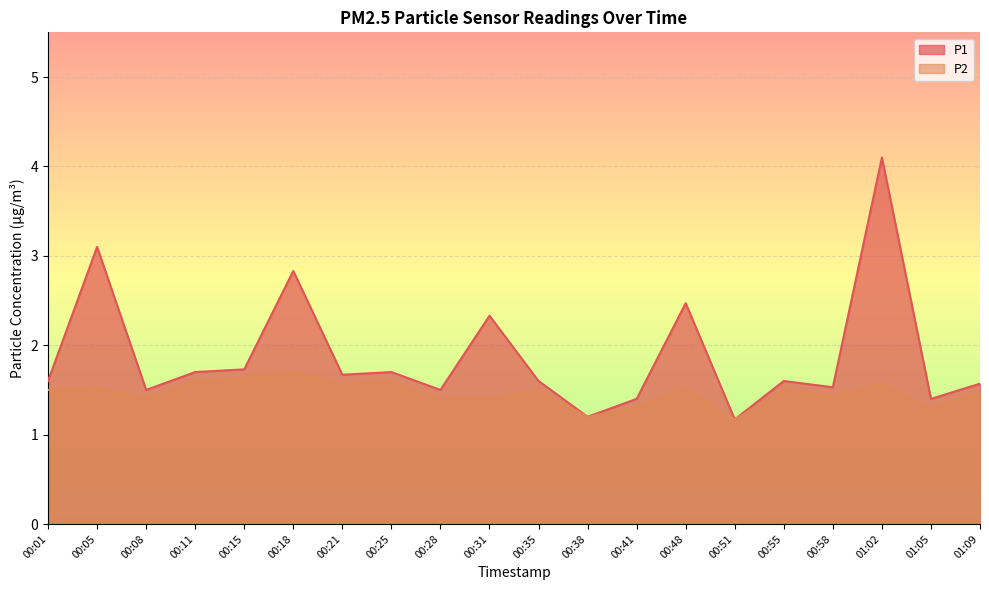

True or false: P2 and P1 cross at least once.

False